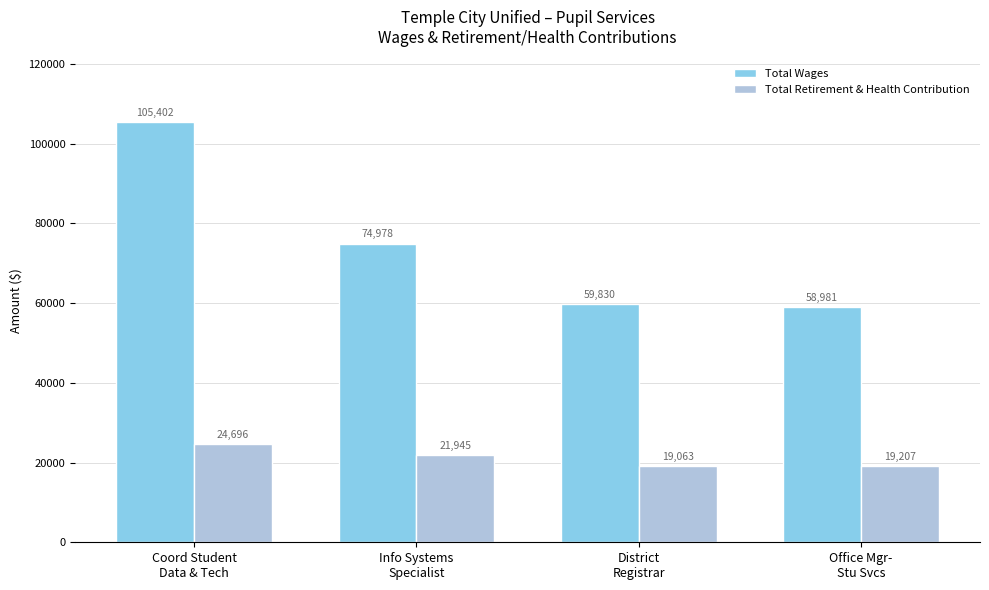

What are all the series names shown in the legend?

Total Wages, Total Retirement & Health Contribution